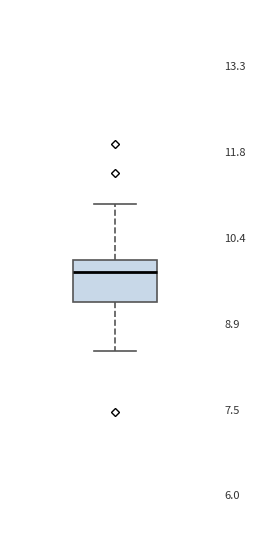

Transcribe this box plot: give where the median line is, the range the box spans, and where the two whiskers end, as read against the y-axis. The values are not printed on the chart, so give them approximately, as read against the axis.

median 9.8, box 9.2 to 10.0, whiskers 8.4 to 11.0